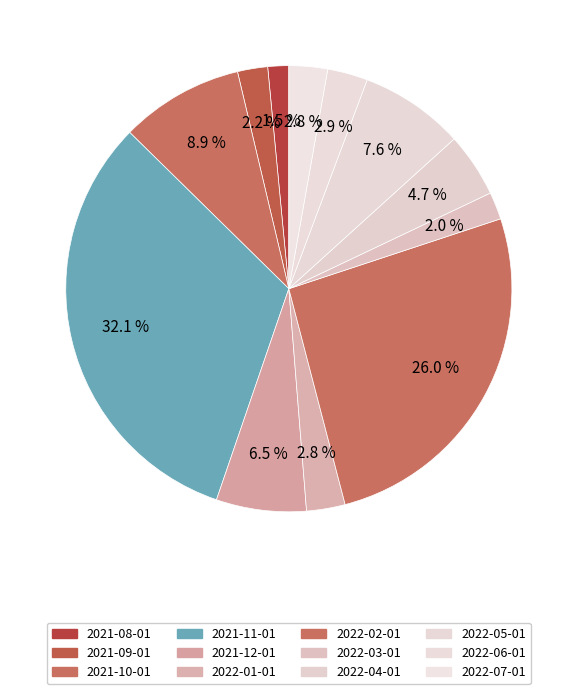

Count the number of slices in the pie.

12